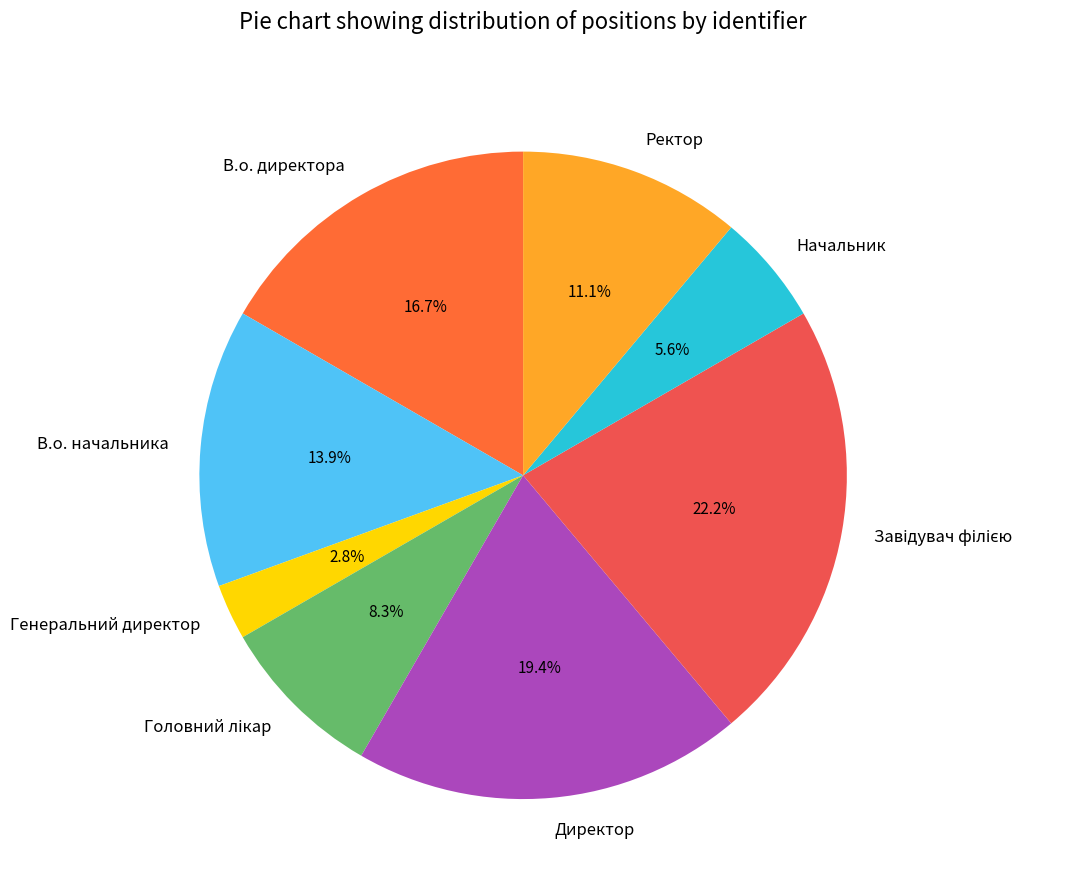

To the nearest percent, what is the difference between the largest and smallest slice percentages?

19%